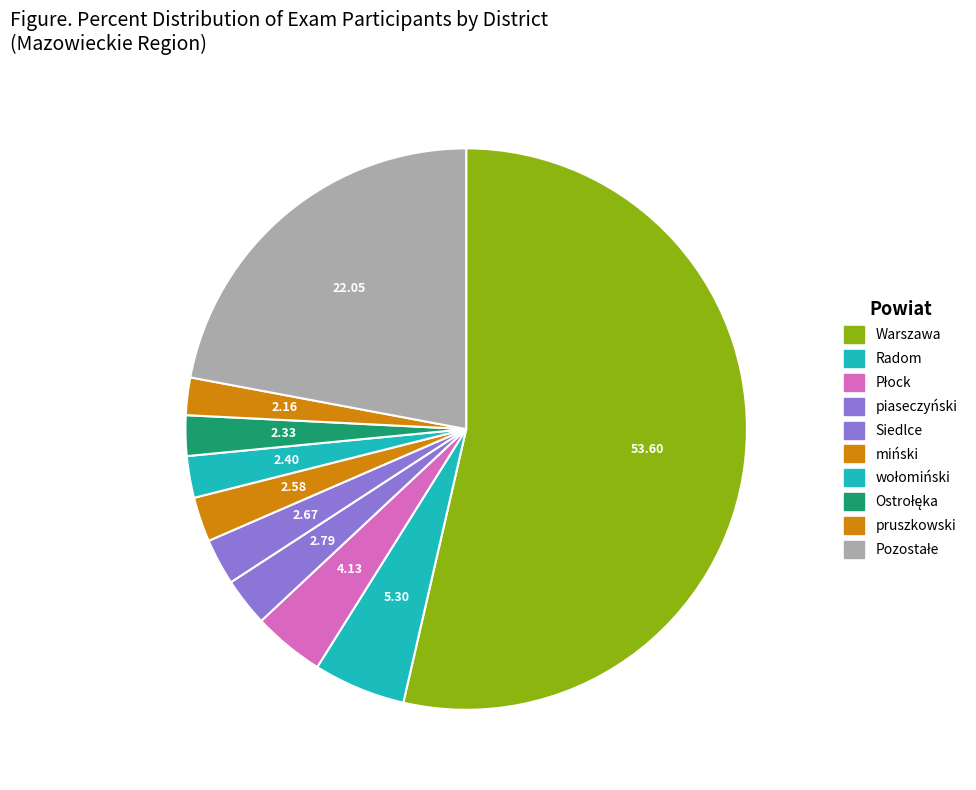

How many slices are in this pie chart?

10